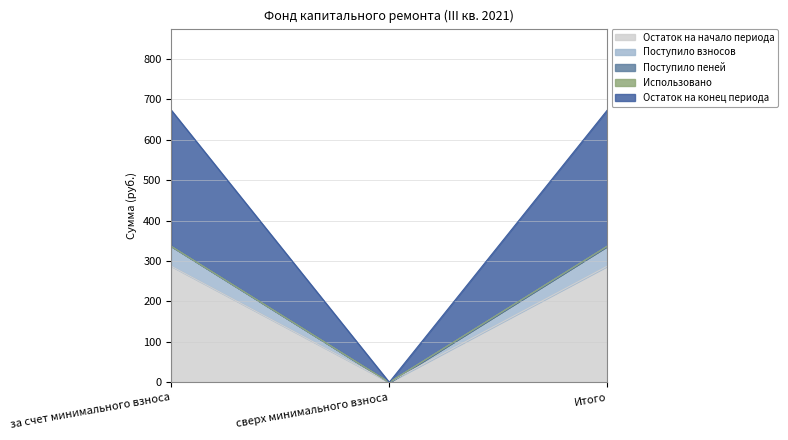

The Поступило взносов series shows 129.3 at за счет минимального взноса. True or false?

False